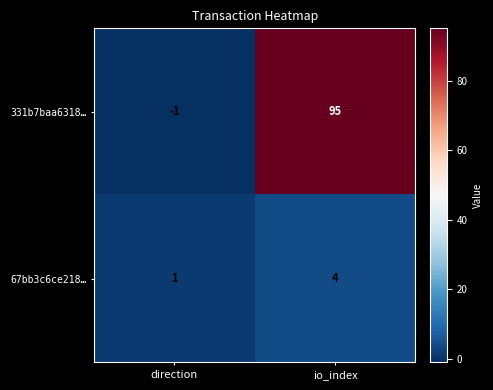

What is the difference between the maximum and minimum values in the 67bb3c6ce218… series?

3